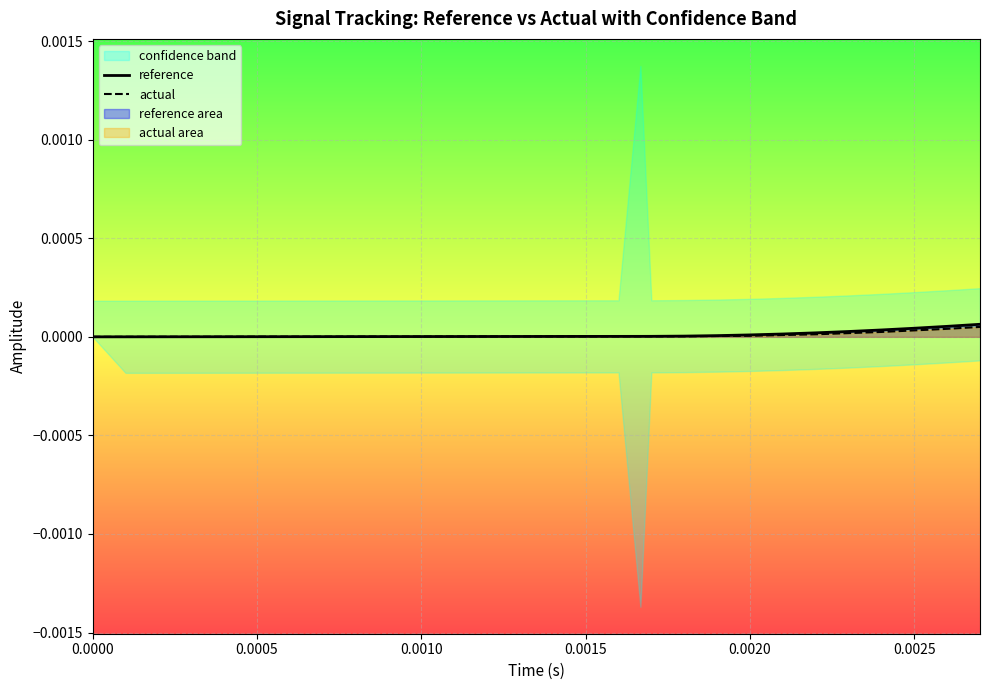

True or false: actual has a value of 0.0 at 14.

False